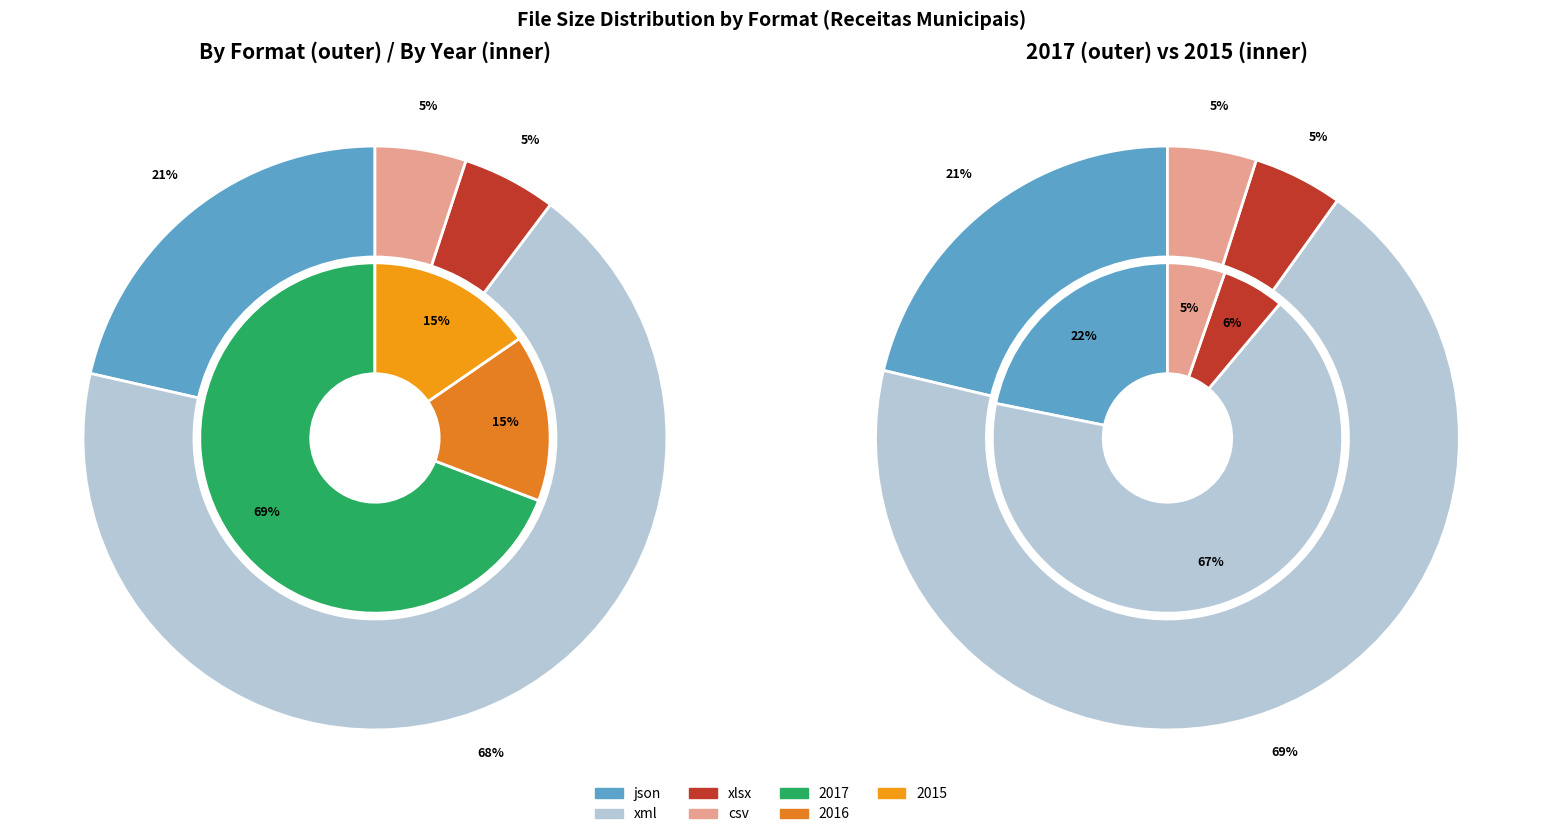

The xml slice represents 69% of the pie. True or false?

True